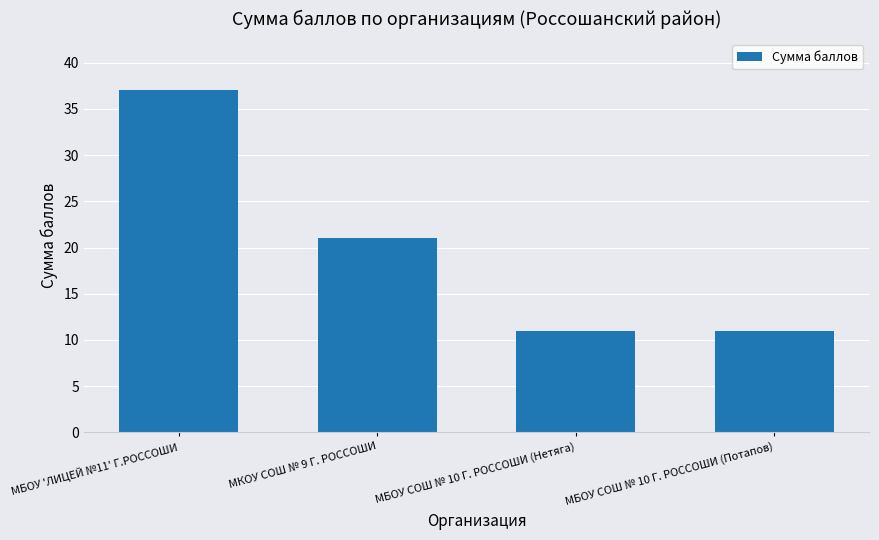

What is the greatest value displayed?

37